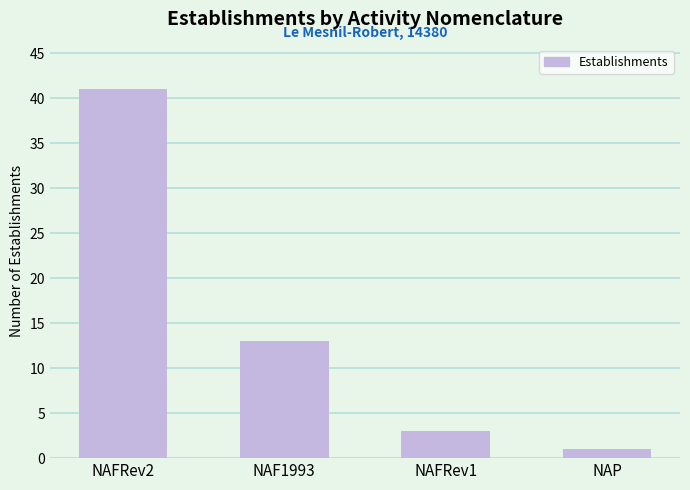

Which has a higher value, NAF1993 or NAFRev2?

NAFRev2